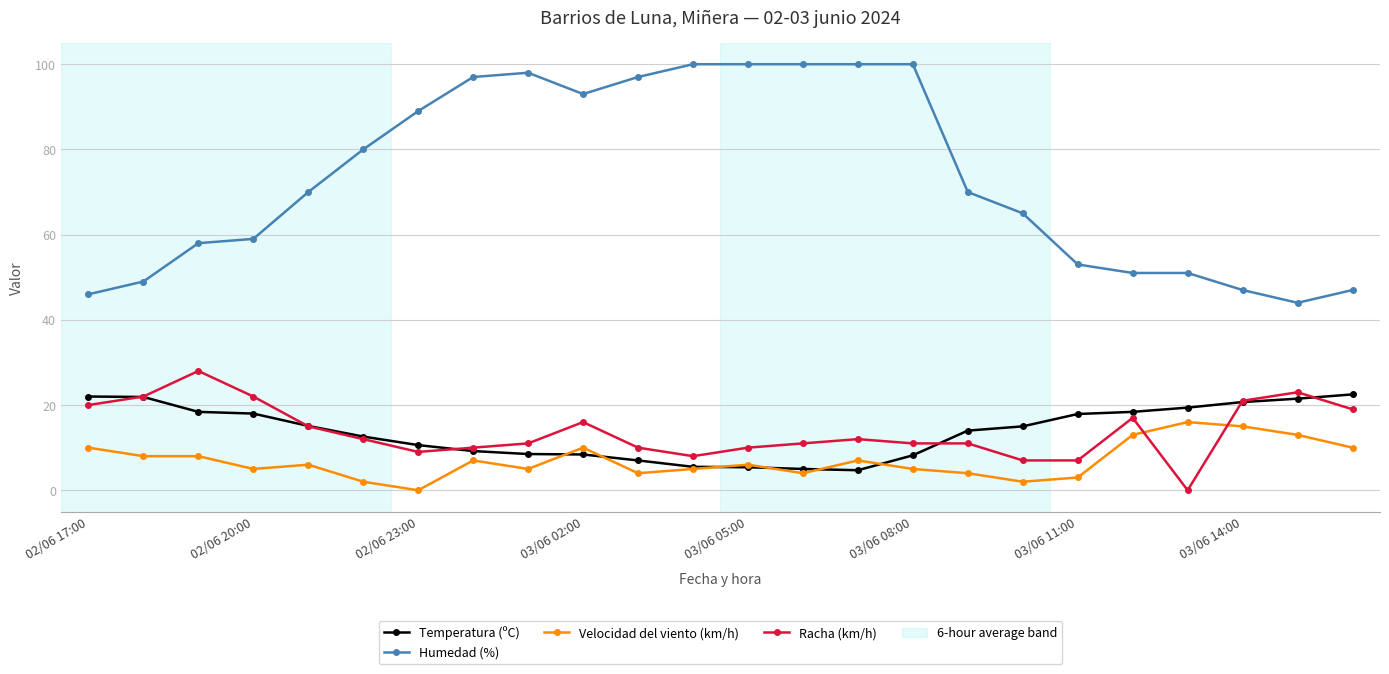

At how many categories does at least one series exceed 37?

24